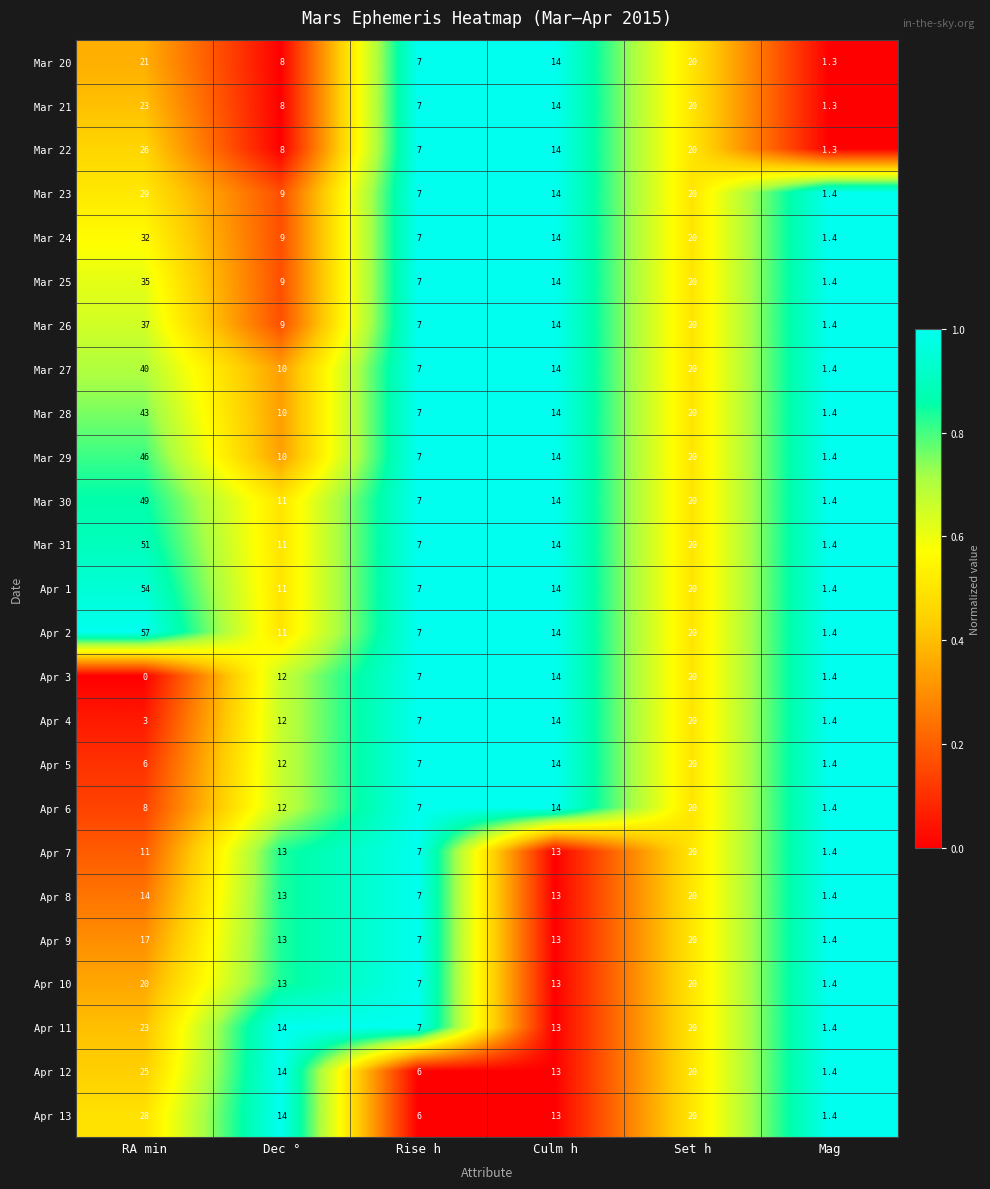

Rank the categories by Mar 20 value from lowest to highest.

Mag, Rise h, Dec °, Culm h, Set h, RA min